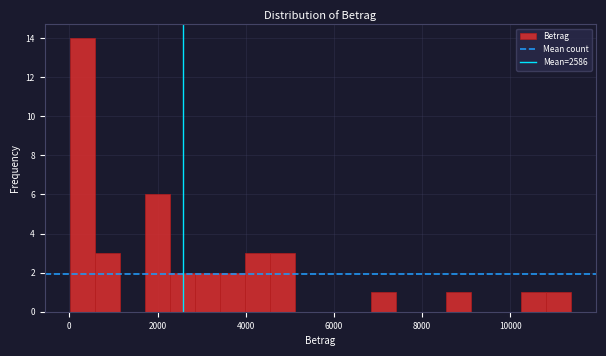

Around what value on the x-axis is the tallest bar? Give the approximate position of its centre, as read against the axis.

200